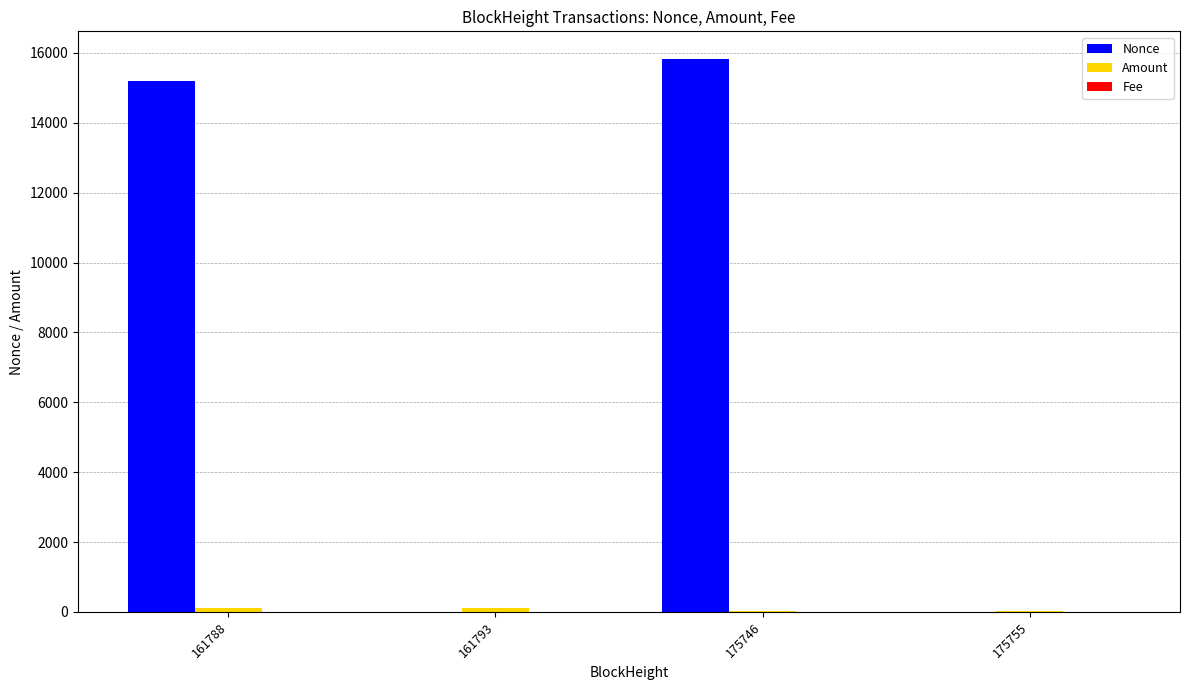

Count the number of data series in this chart.

3